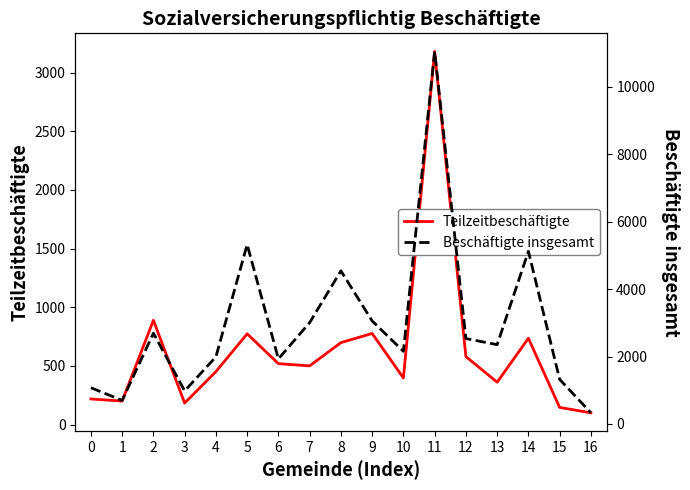

True or false: Beschäftigte insgesamt and Teilzeitbeschäftigte cross at least once.

False